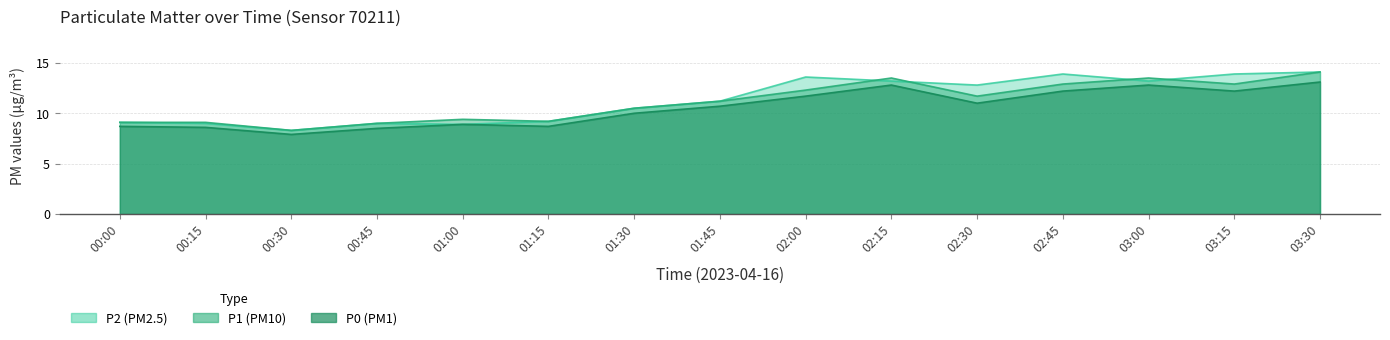

Which series has the largest total across all categories?

P2